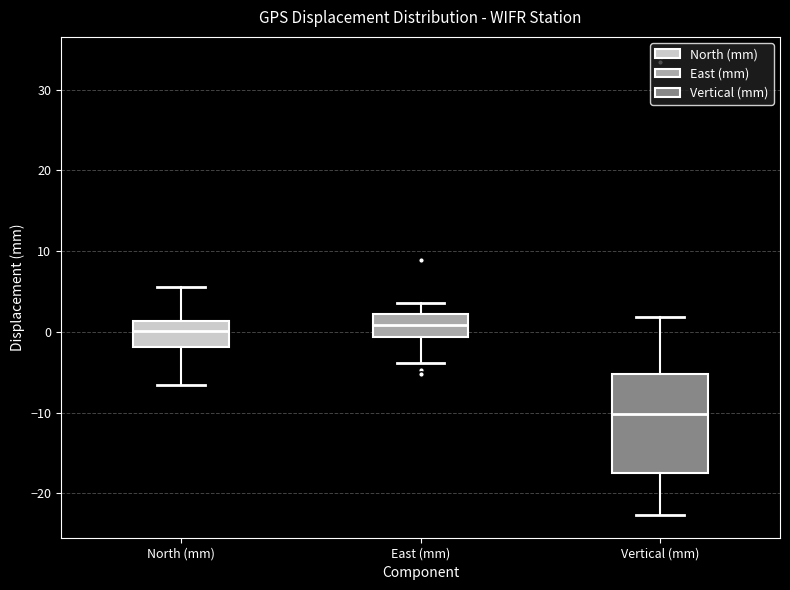

Where is the upper edge of the box for Vertical (mm) on the y-axis? The values are not printed on the chart, so give them approximately, as read against the axis.

-5